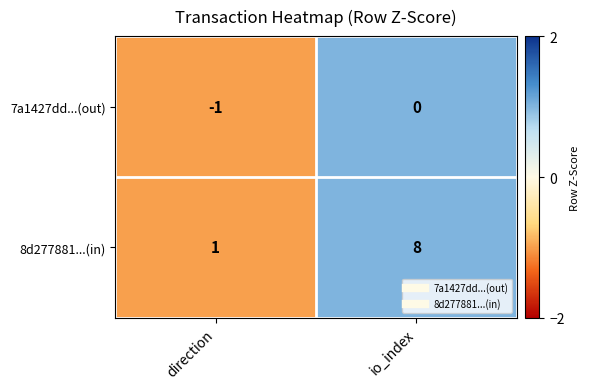

What is the maximum value for 8d277881...(in)?

8